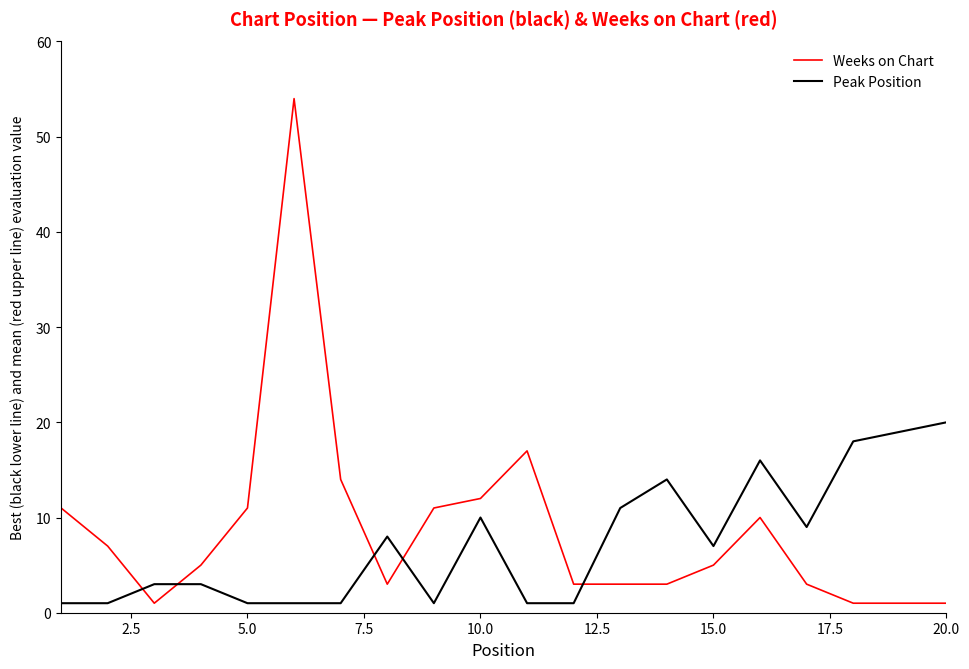

What is the maximum value shown in the chart?

54